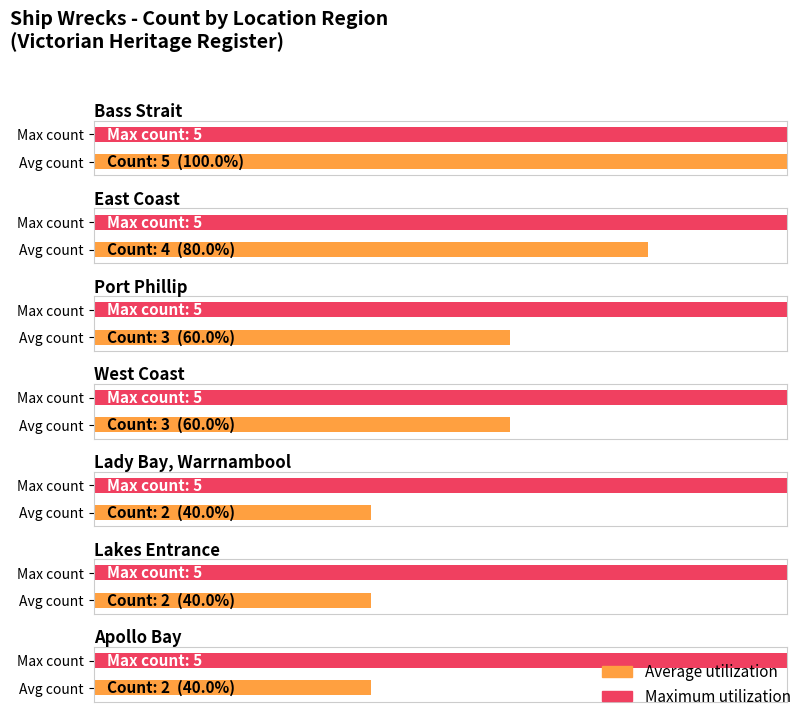

Which category has the lowest value across all series?

Lady Bay, Warrnambool